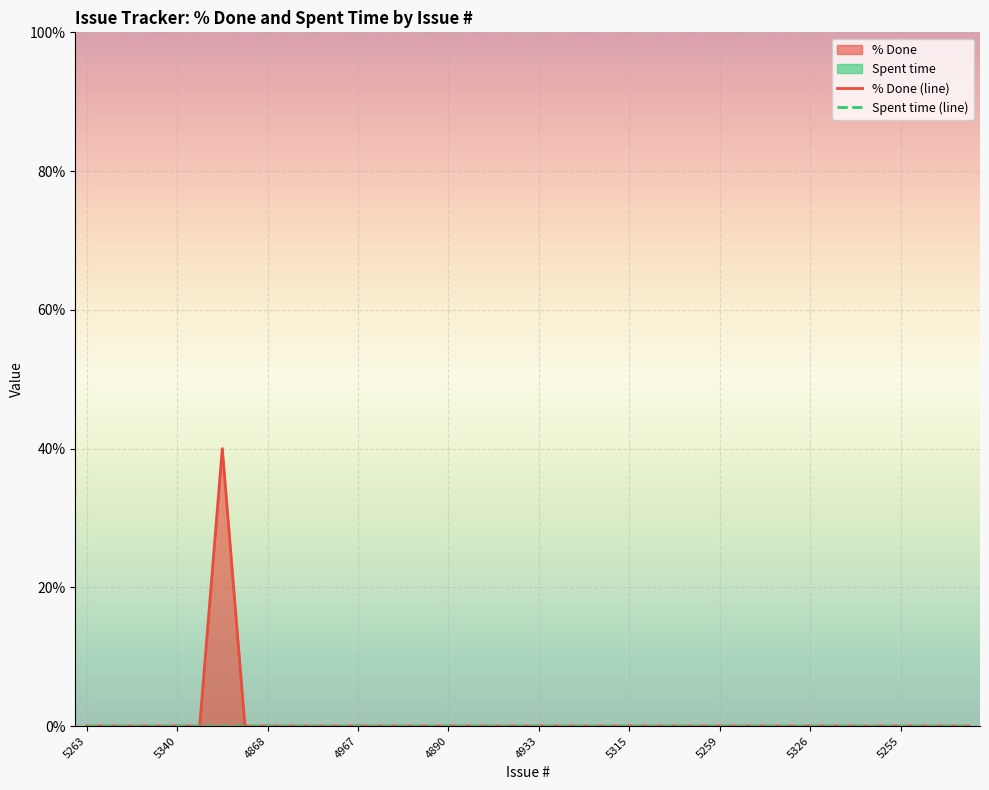

How many lines are shown in the chart?

2